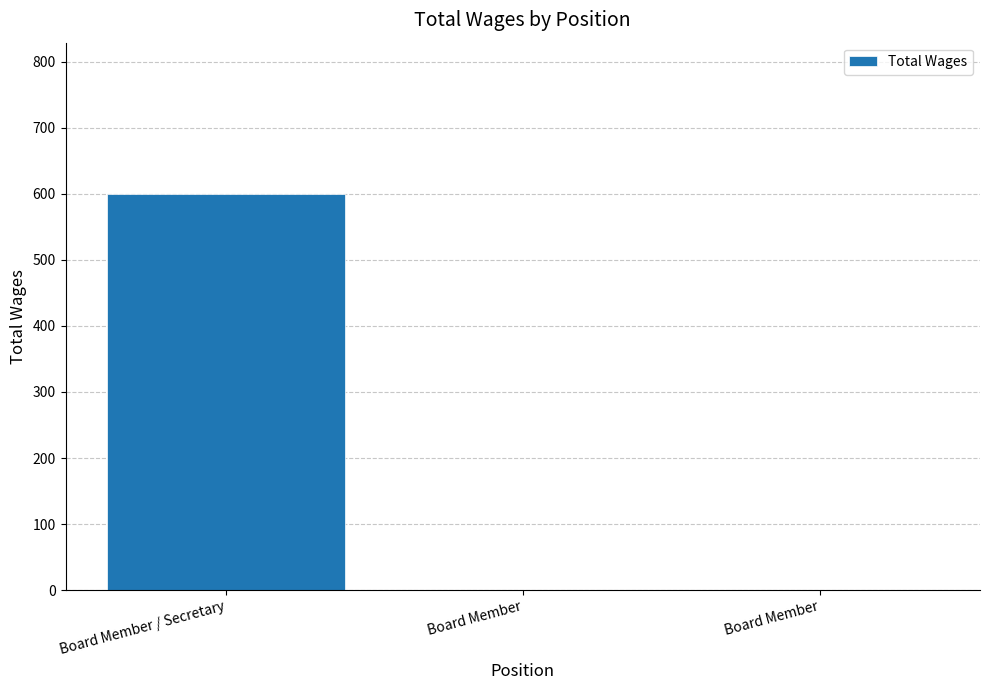

Are the bars horizontal?

No